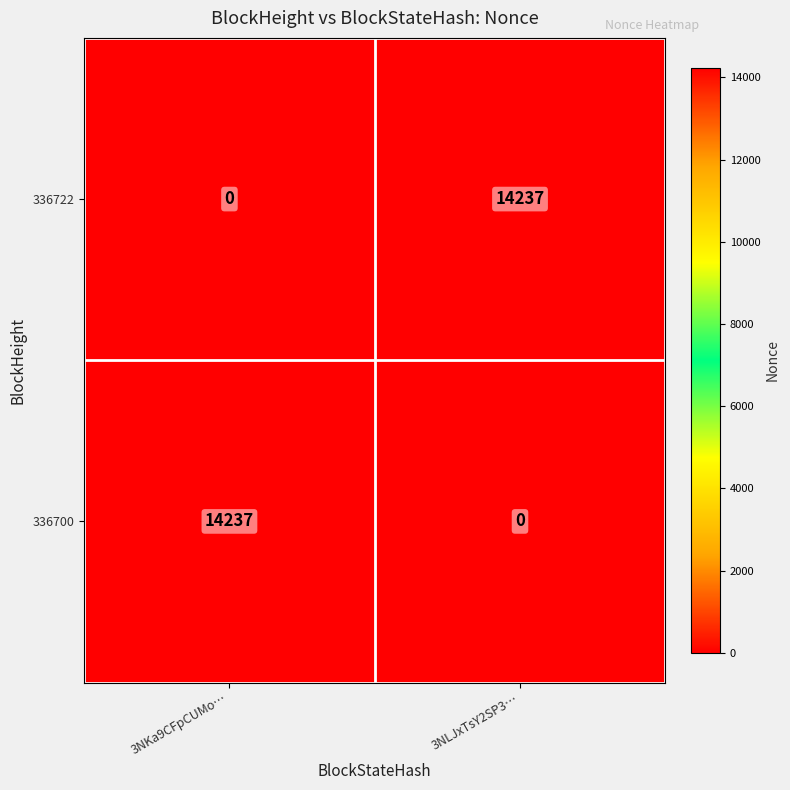

What is the sum of the 336700 values at 3NKa9CFpCUMo… and 3NLJxTsY2SP3…?

14237